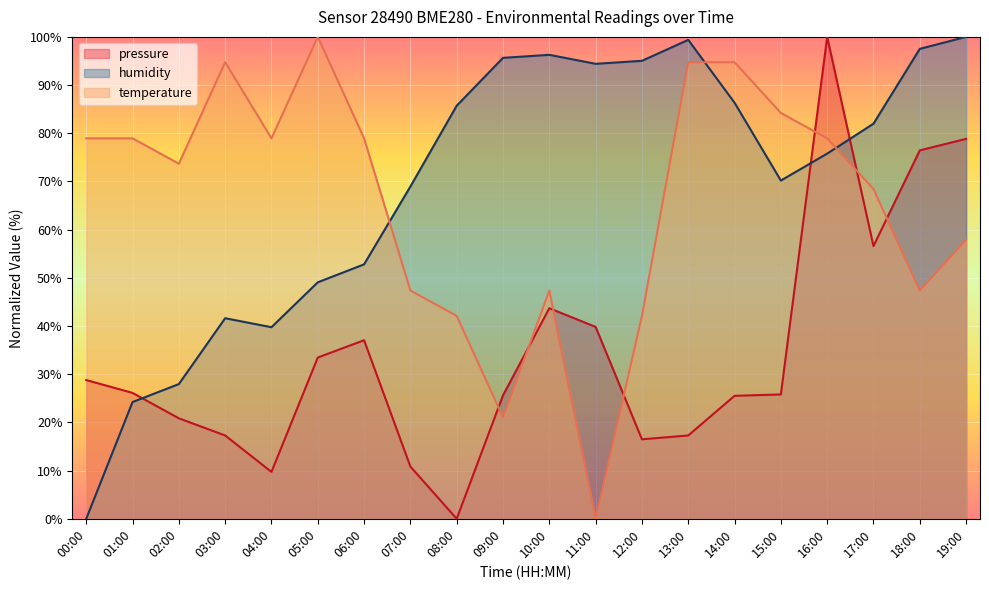

Is it true that temperature equals 94.7 at 14:00?

True